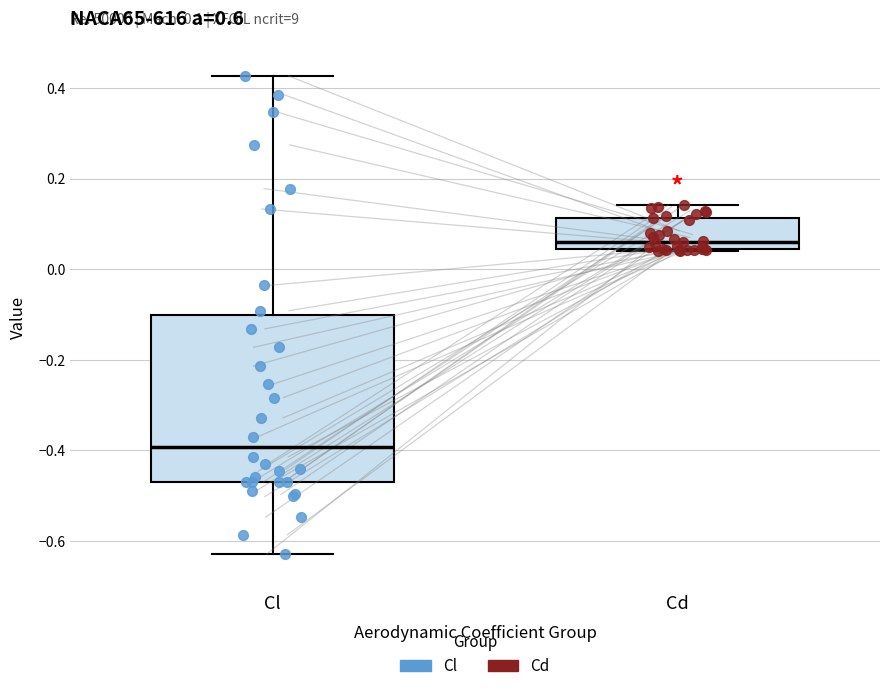

Comparing the boxes themselves (not the whiskers), which one is the tallest?

Cl